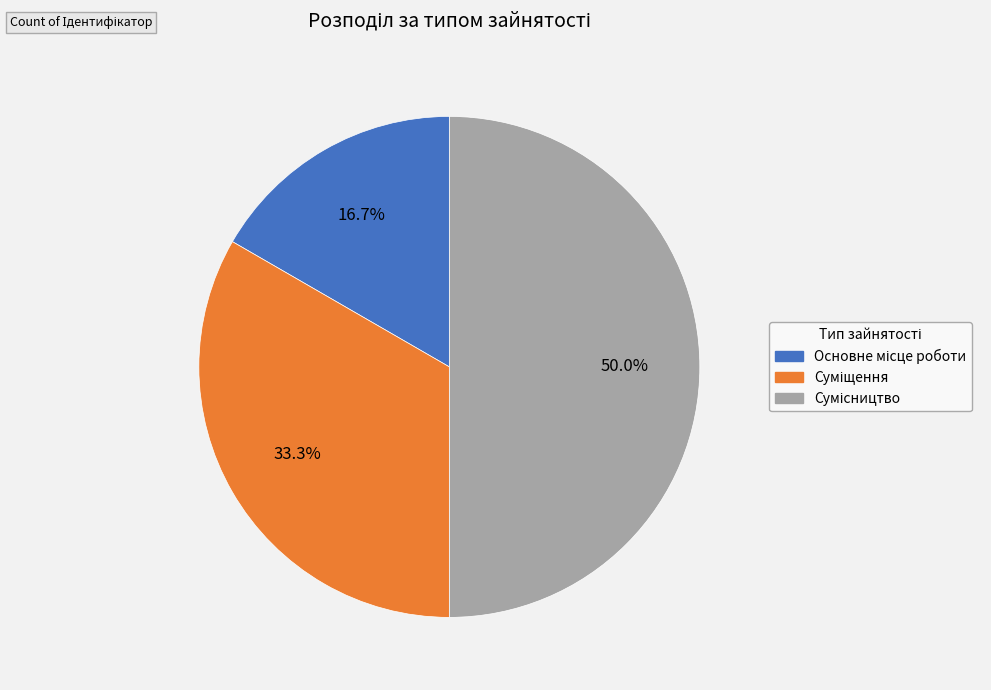

Does any single category account for the majority?

No